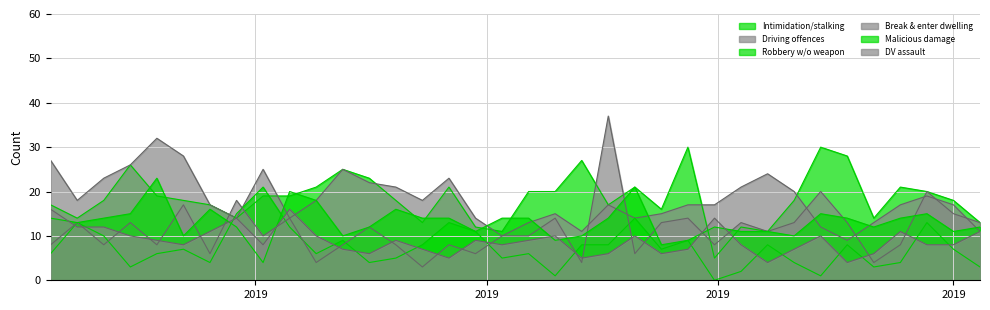

Rank the series at 2019-08-11 from lowest to highest value.

Robbery w/o weapon, Break & enter dwelling, DV assault, Malicious damage, Driving offences, Intimidation/stalking